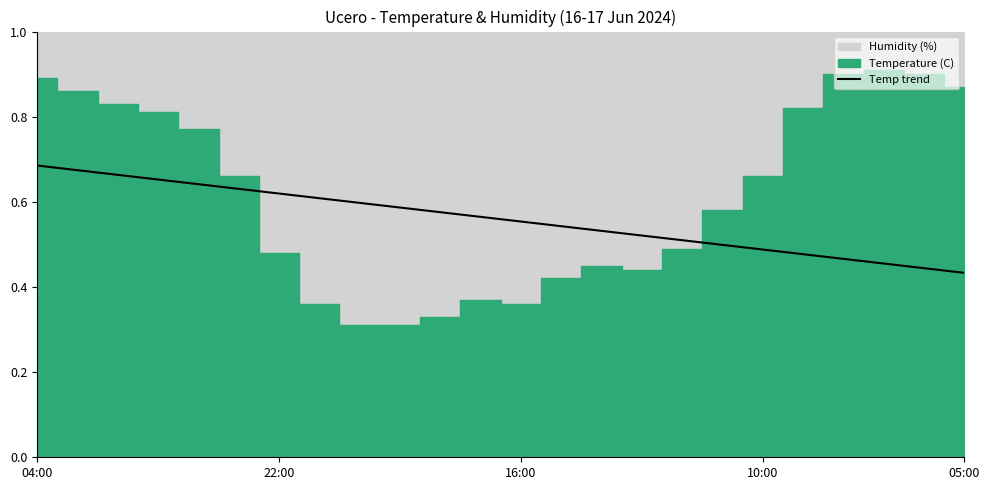

The chart shows a value of 0.4 at 05:00. True or false?

True